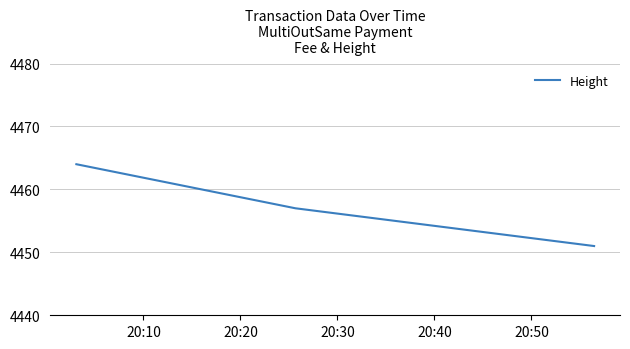

Does the chart have visible grid lines?

Yes